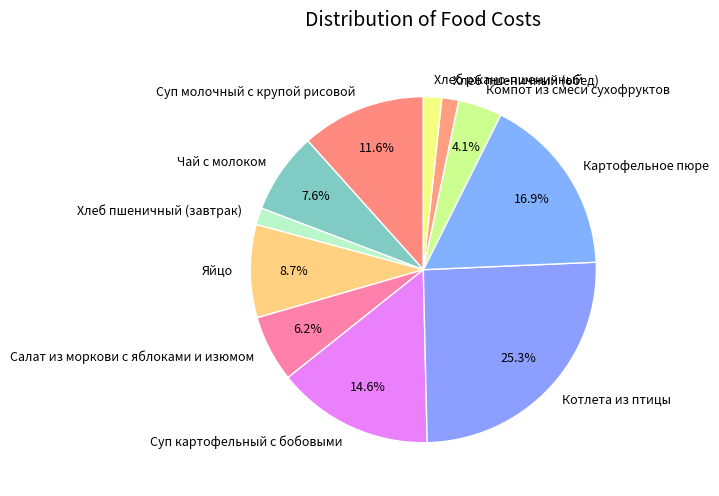

What portion of the pie excludes Чай с молоком?

92.4%